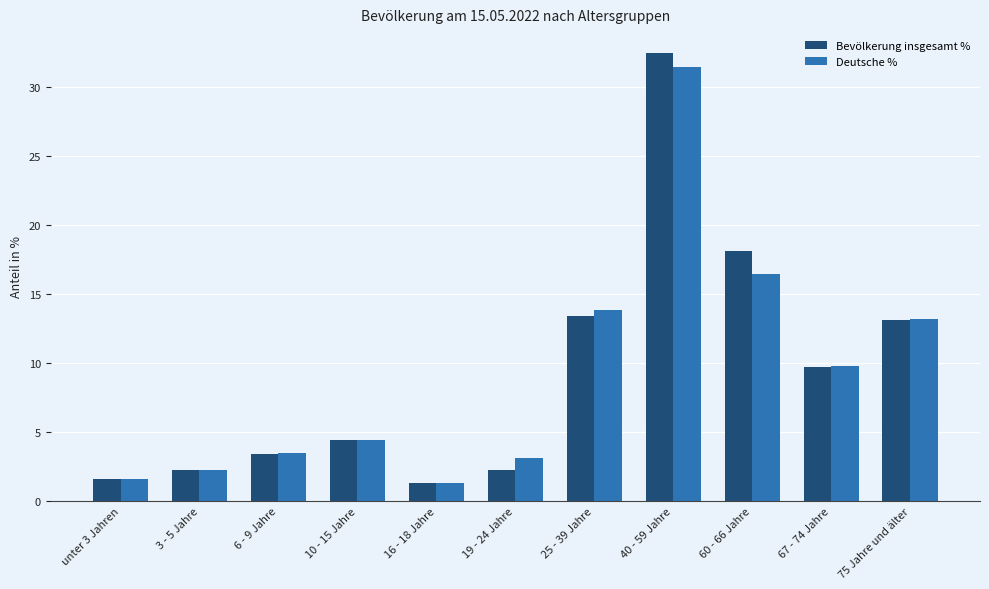

What is the difference between the maximum and minimum values in the Deutsche % series?

30.1